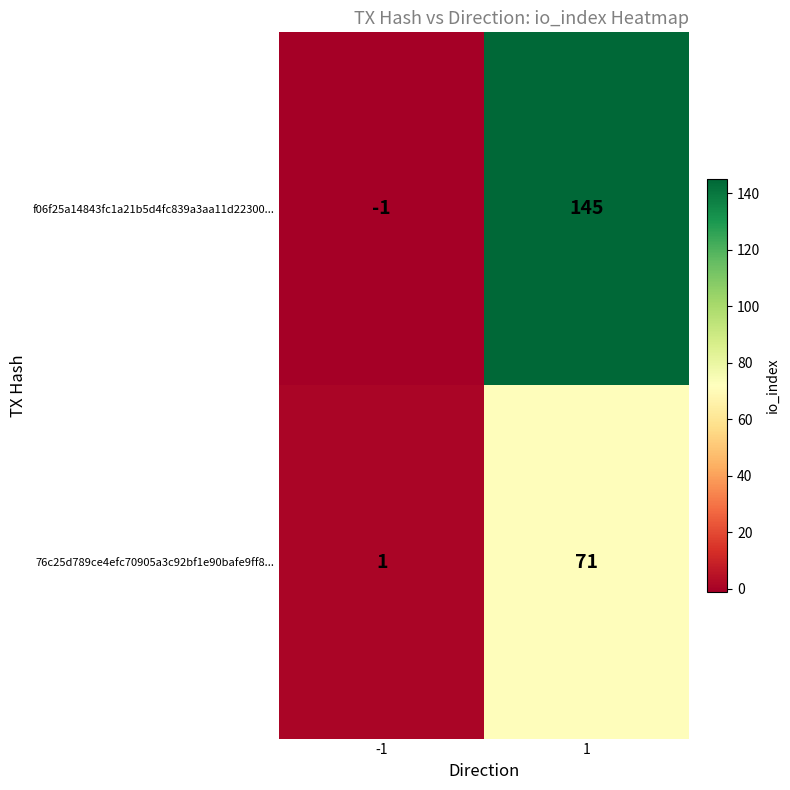

The f06f25a14843fc1a21b5d4fc839a3aa11d22300... series shows -1 at -1. True or false?

True